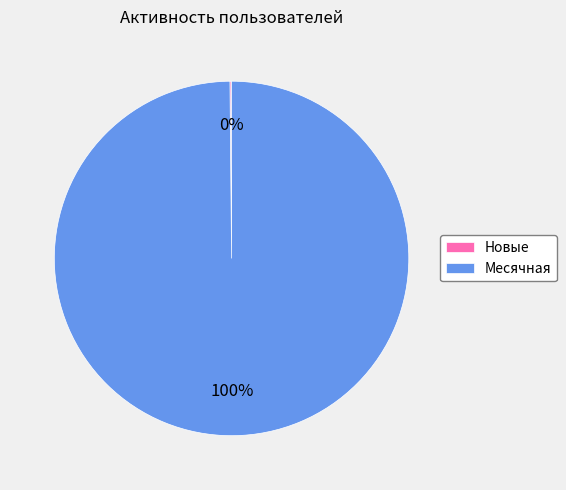

To the nearest percent, what portion does Месячная represent?

100%